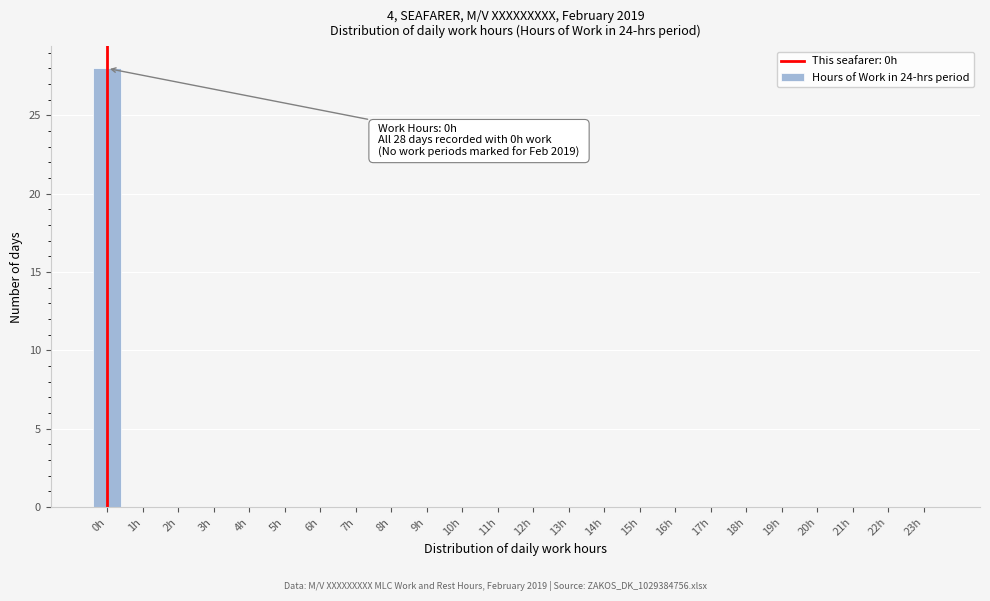

Reading left to right, extract all data points from this chart.

0h=28	1h=0	2h=0	3h=0	4h=0	5h=0	6h=0	7h=0	8h=0	9h=0	10h=0	11h=0	12h=0	13h=0	14h=0	15h=0	16h=0	17h=0	18h=0	19h=0	20h=0	21h=0	22h=0	23h=0